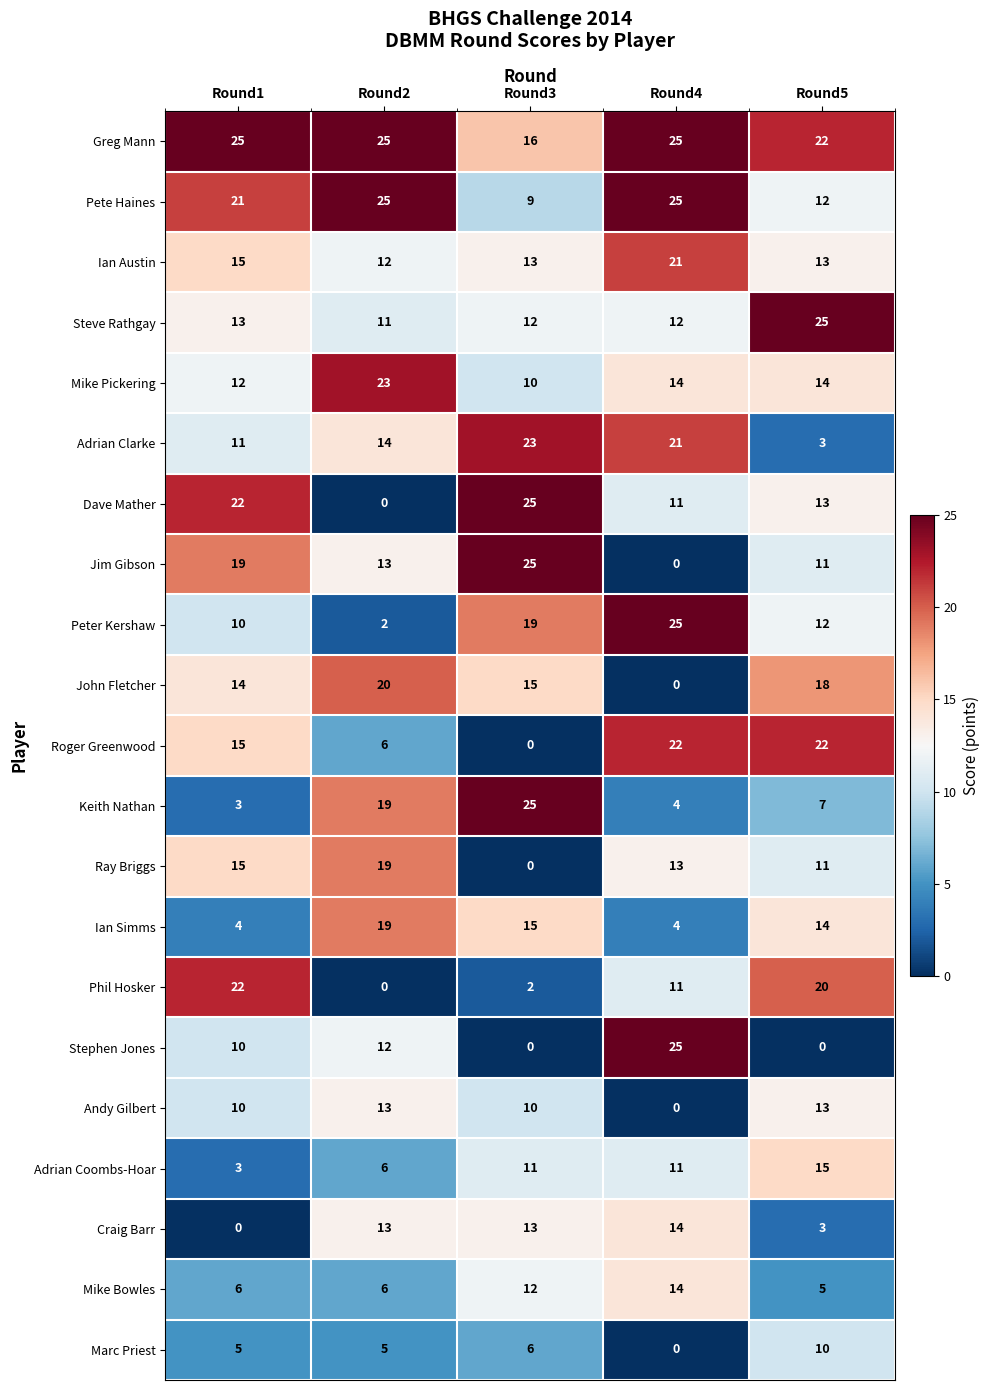

Where does the Steve Rathgay series first go above 12?

Round1